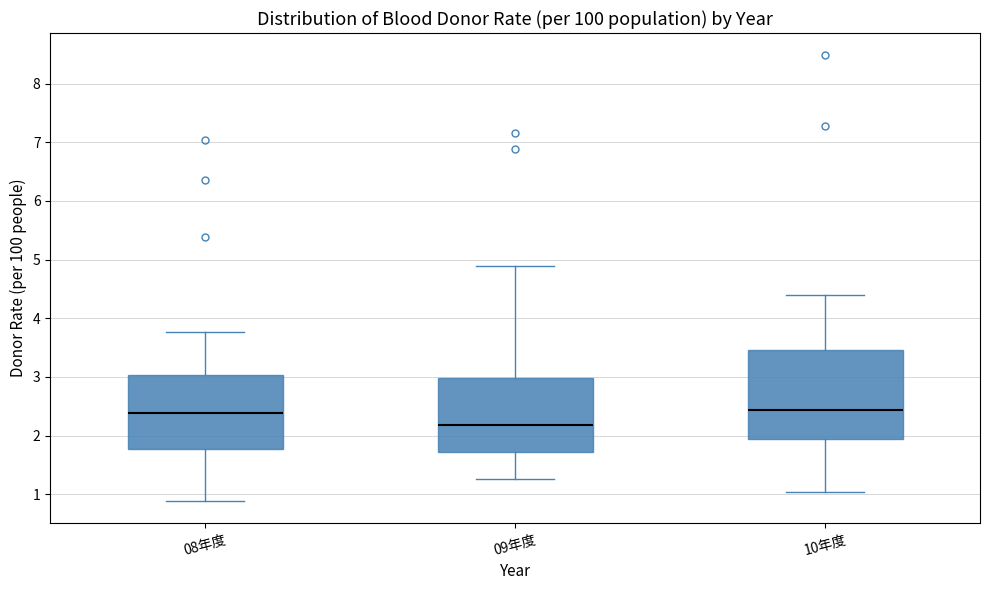

Reading left to right, transcribe this box plot: for each box, give where its median line is, the range the box spans, and where its two whiskers end, as read against the y-axis. The values are not printed on the chart, so give them approximately, as read against the axis.

08年度: median 2.4, box 1.8 to 3.0, whiskers 0.9 to 3.8
09年度: median 2.2, box 1.7 to 3.0, whiskers 1.3 to 4.9
10年度: median 2.4, box 1.9 to 3.5, whiskers 1.0 to 4.4